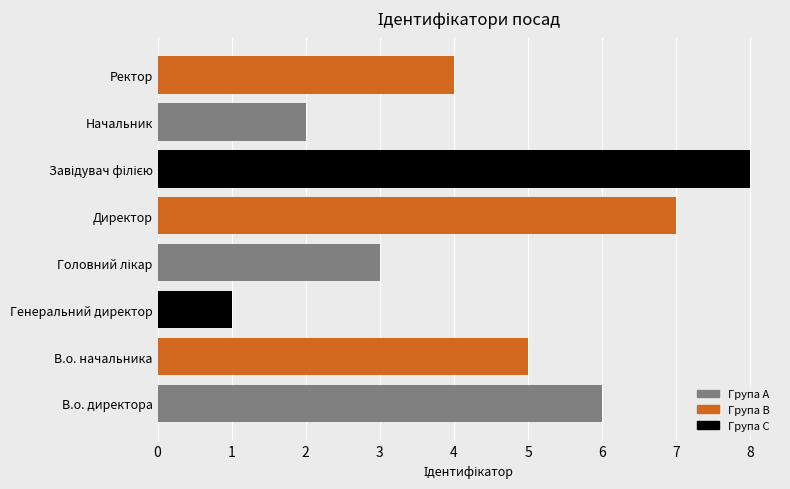

Count the number of categories in the chart.

8